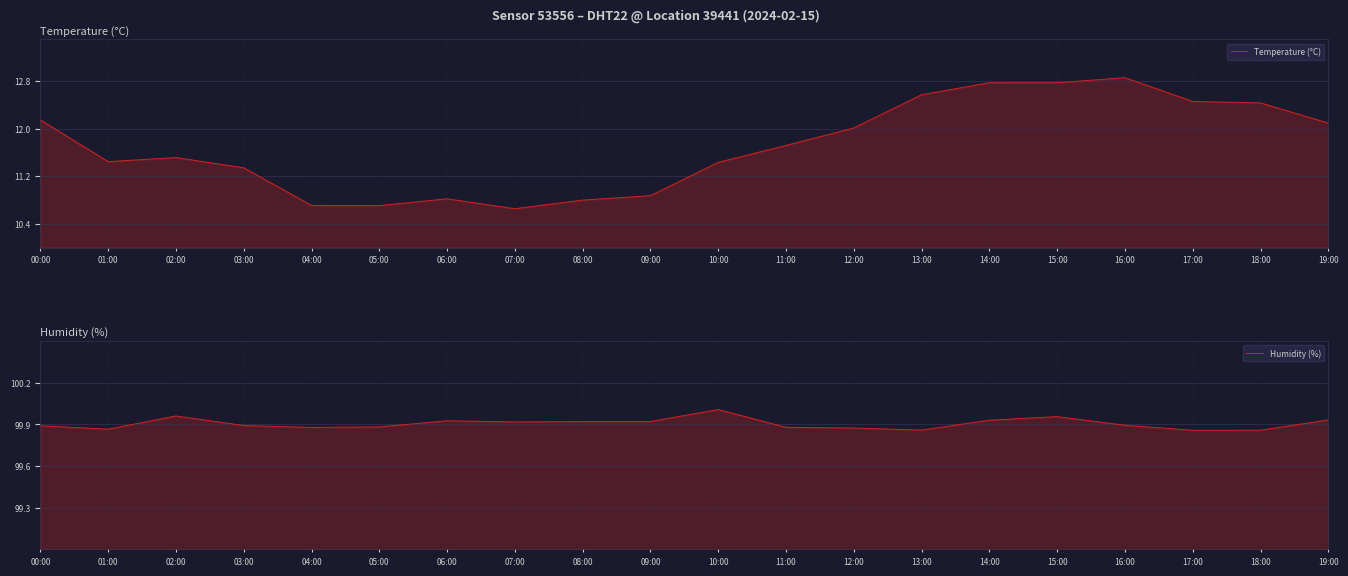

How many lines are shown in the chart?

2